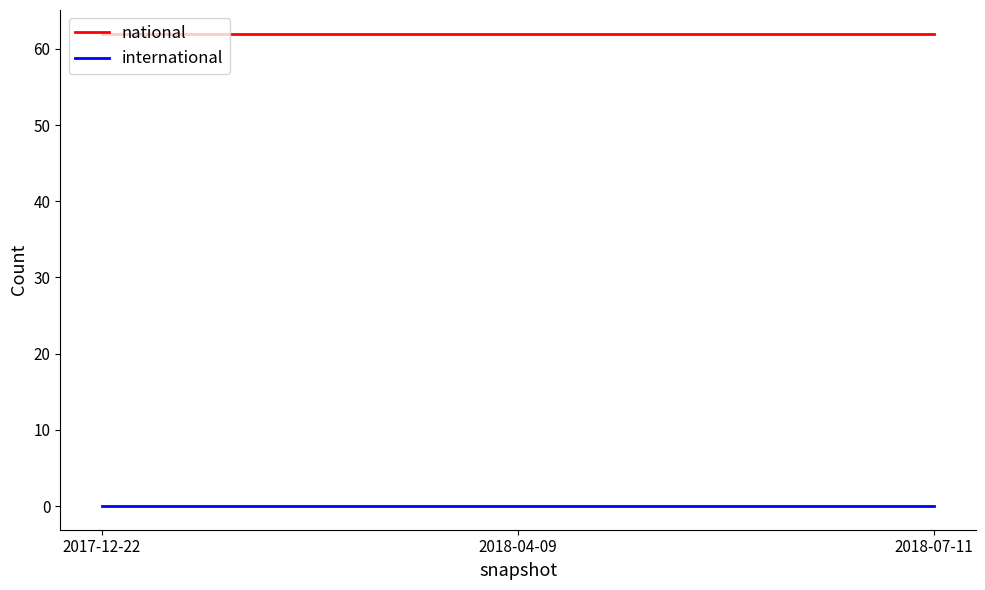

Does the chart display data point markers on the line(s)?

No